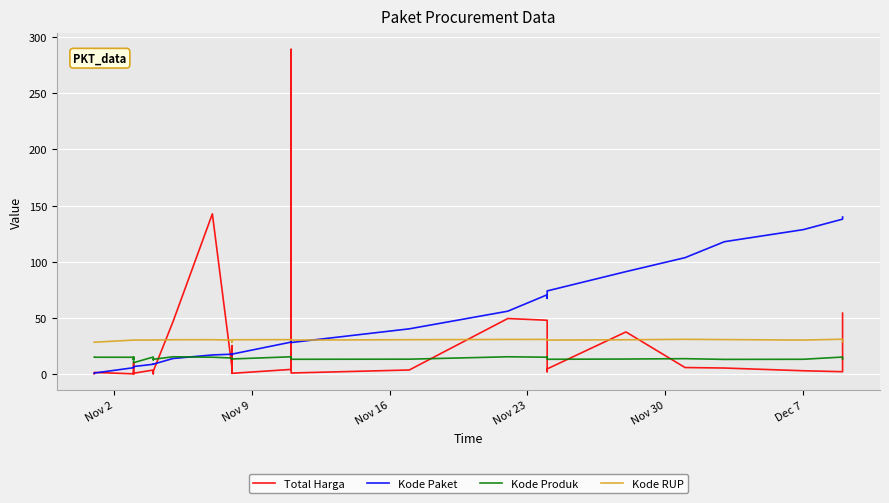

List the series in order of their overall mean, highest first.

Kode Paket, Kode RUP, Total Harga, Kode Produk